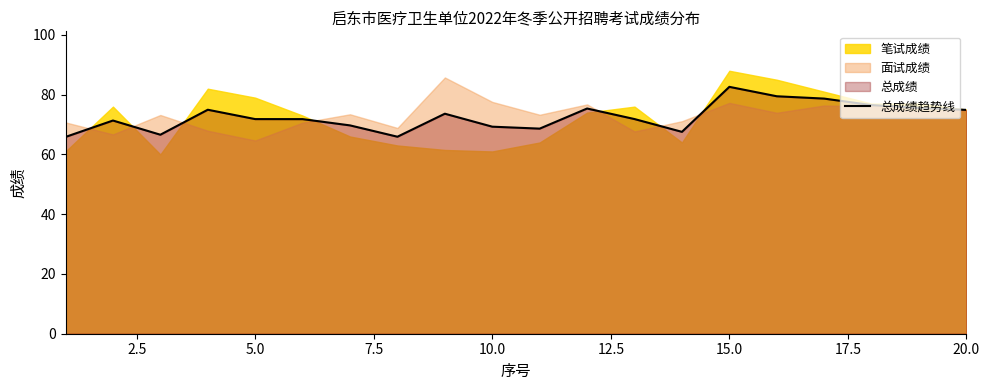

Does the chart display data point markers on the line(s)?

No